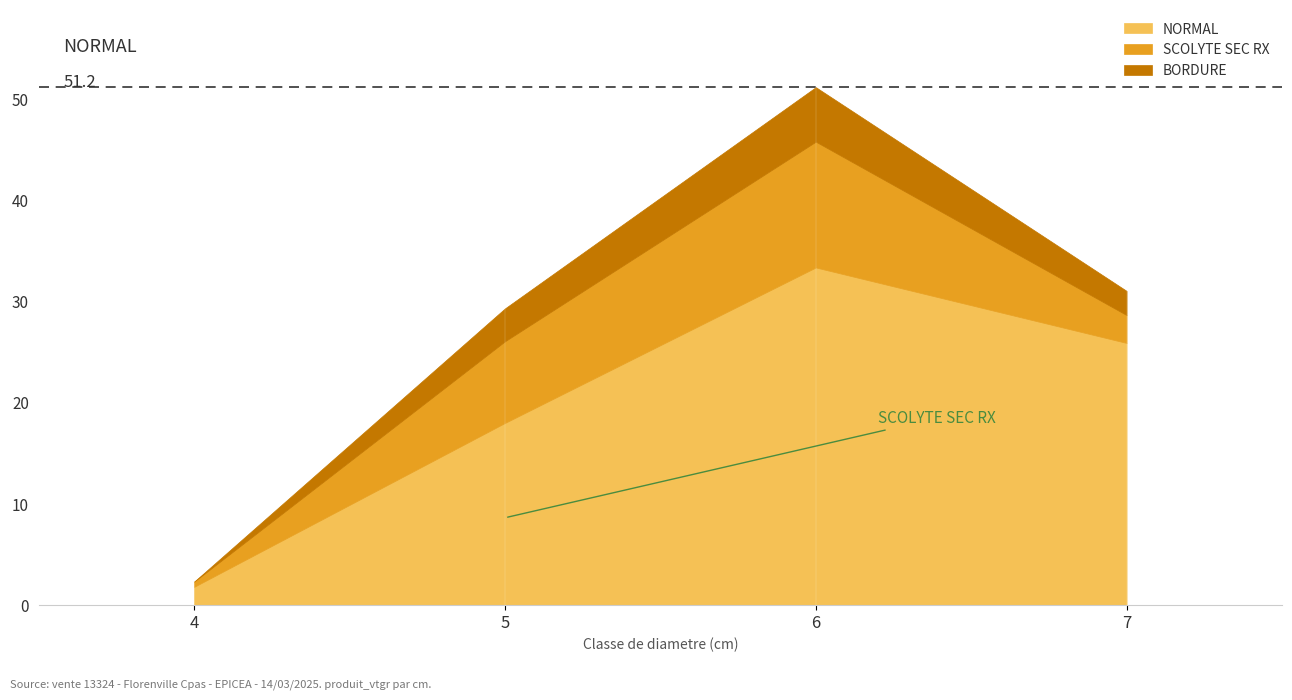

Reading left to right, extract all data points from this chart.

NORMAL: 4=1.8	5=18.0	6=33.4	7=25.9
SCOLYTE SEC RX: 4=0.5	5=8.1	6=12.4	7=2.8
BORDURE: 4=0.0	5=3.3	6=5.4	7=2.4